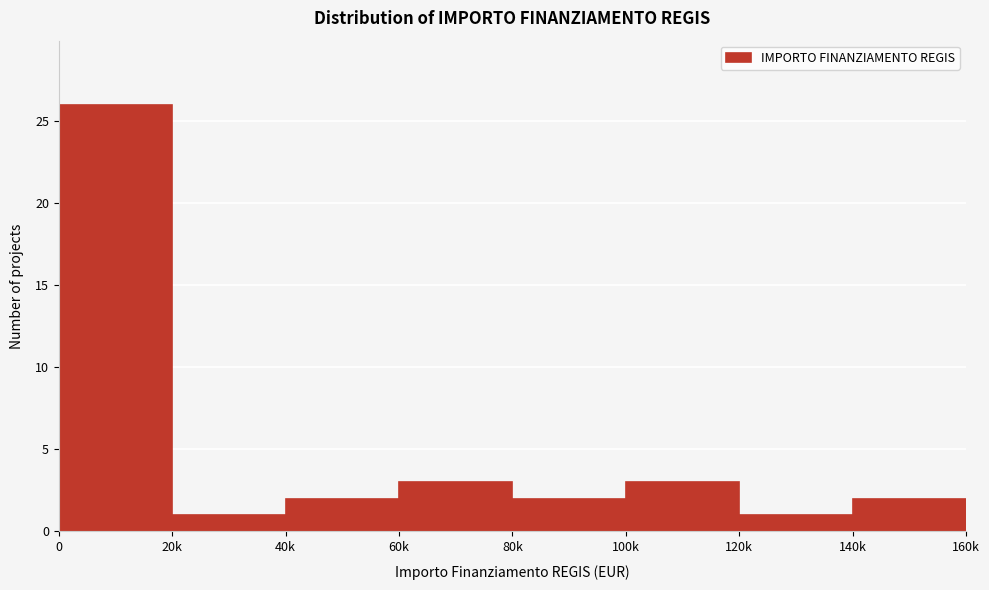

Reading left to right, transcribe all the data shown in this chart.

26	1	2	3	2	3	1	2